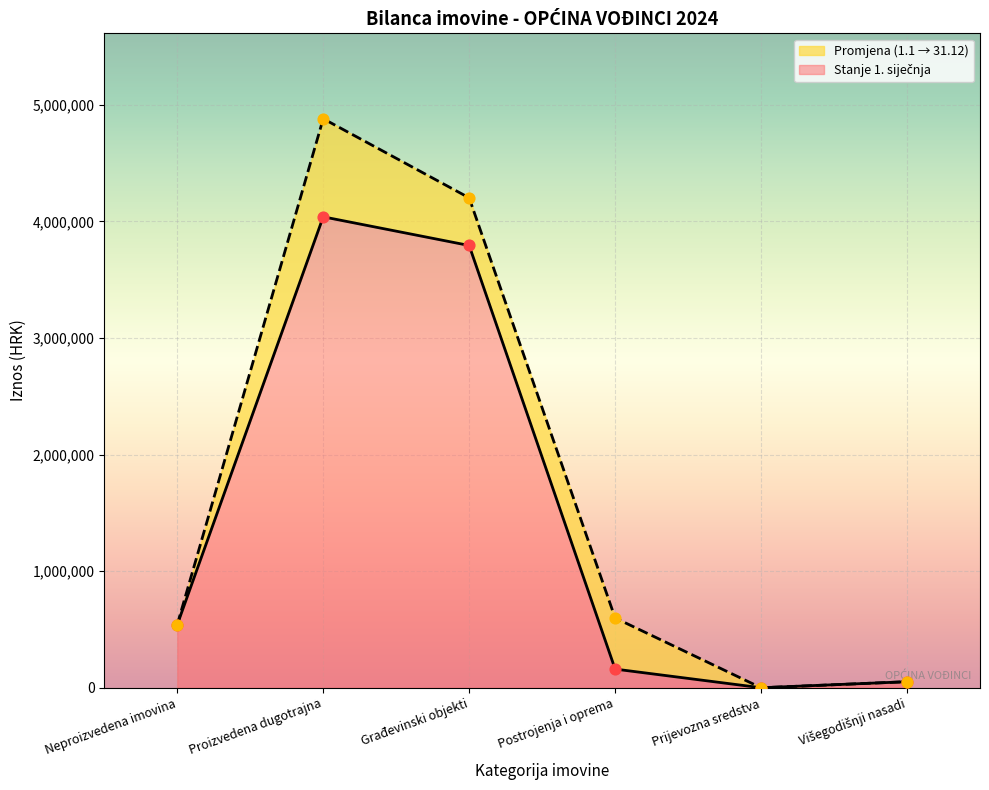

At how many categories does at least one series exceed 2410957?

2